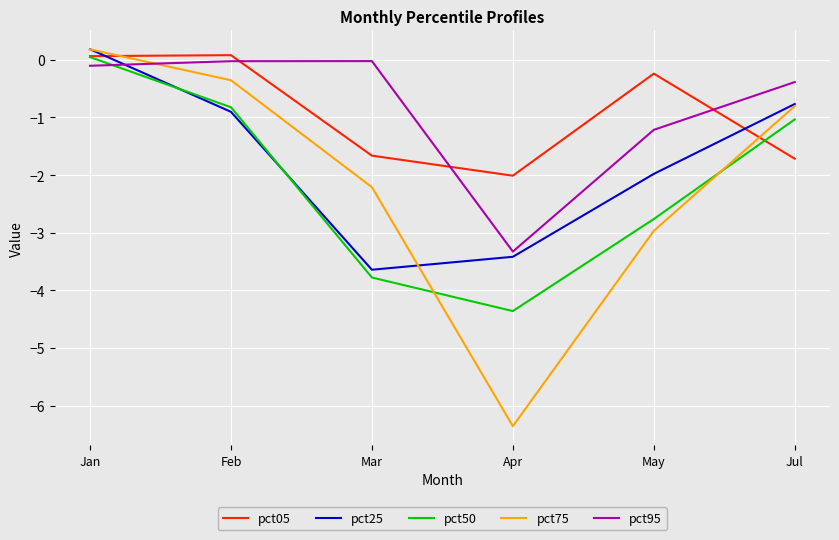

Does the chart display data point markers on the line(s)?

No